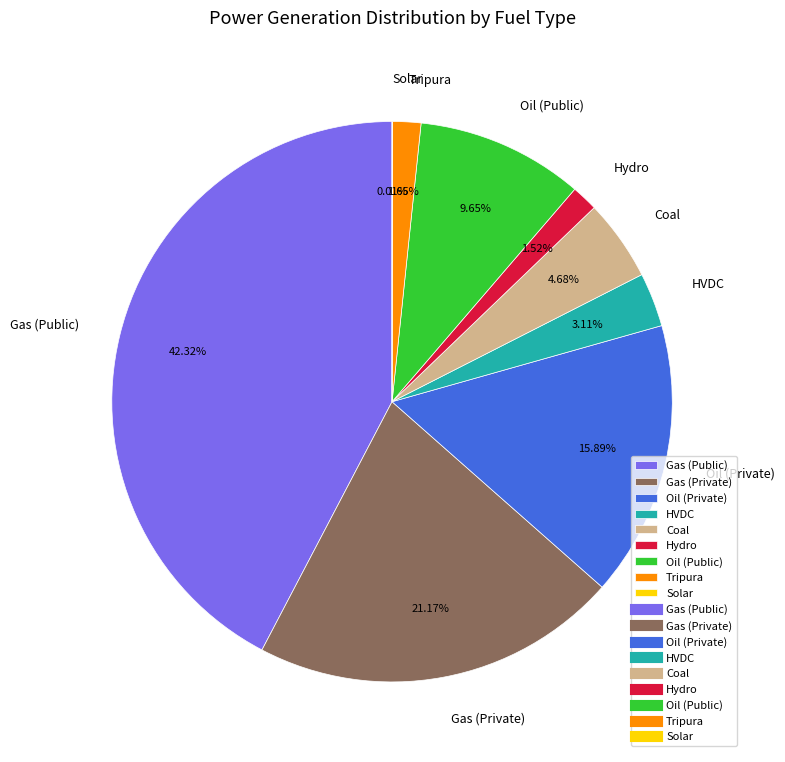

Does any single category account for the majority?

No